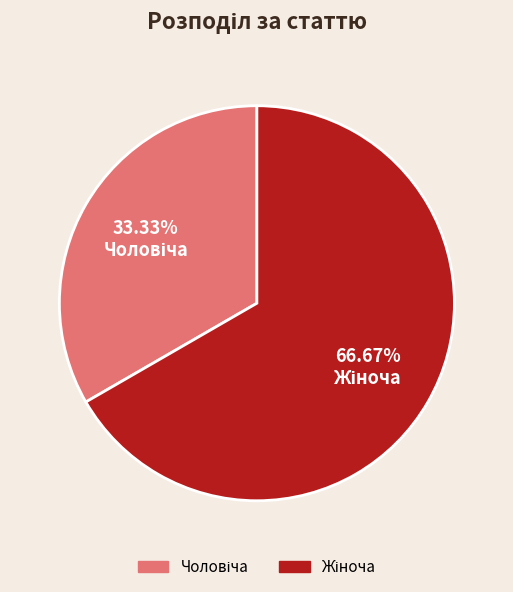

Does any single category account for the majority?

Yes